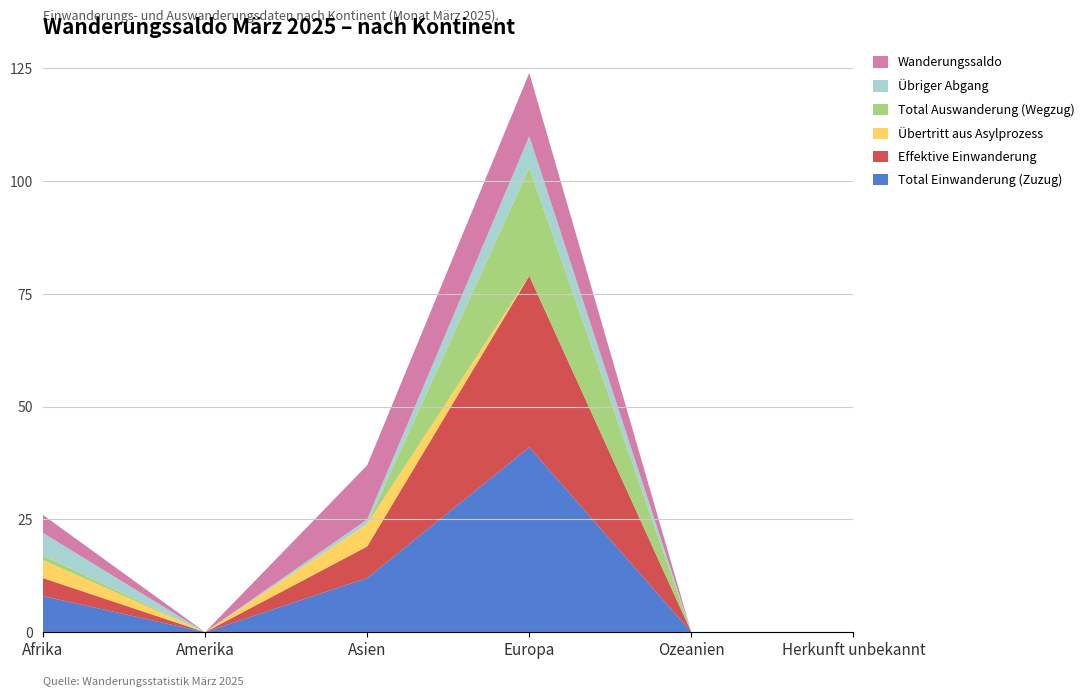

Reading left to right, transcribe all the data shown in this chart.

Total Einwanderung (Zuzug): Afrika=8	Amerika=0	Asien=12	Europa=41	Ozeanien=0	Herkunft unbekannt=0
Effektive Einwanderung: Afrika=4	Amerika=0	Asien=7	Europa=38	Ozeanien=0	Herkunft unbekannt=0
Übertritt aus Asylprozess: Afrika=4	Amerika=0	Asien=5	Europa=0	Ozeanien=0	Herkunft unbekannt=0
Total Auswanderung (Wegzug): Afrika=1	Amerika=0	Asien=0	Europa=24	Ozeanien=0	Herkunft unbekannt=0
Übriger Abgang: Afrika=5	Amerika=0	Asien=1	Europa=7	Ozeanien=0	Herkunft unbekannt=0
Wanderungssaldo: Afrika=4	Amerika=0	Asien=12	Europa=14	Ozeanien=0	Herkunft unbekannt=0